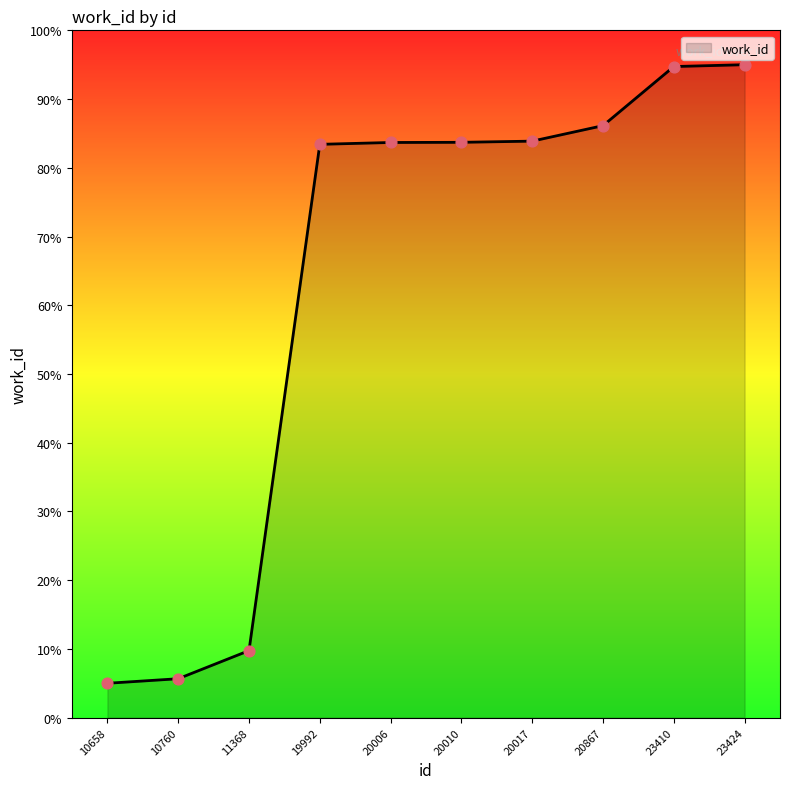

Approximately how many times larger is the value at 23424 compared to 10760?

16.8